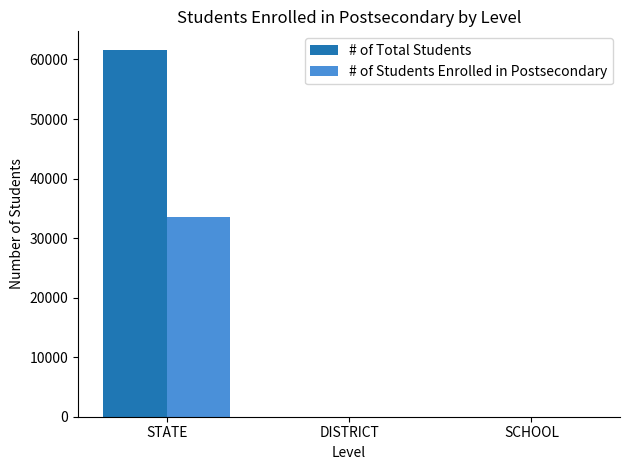

Is the value of # of Total Students at STATE greater than the value of # of Students Enrolled in Postsecondary at SCHOOL?

Yes